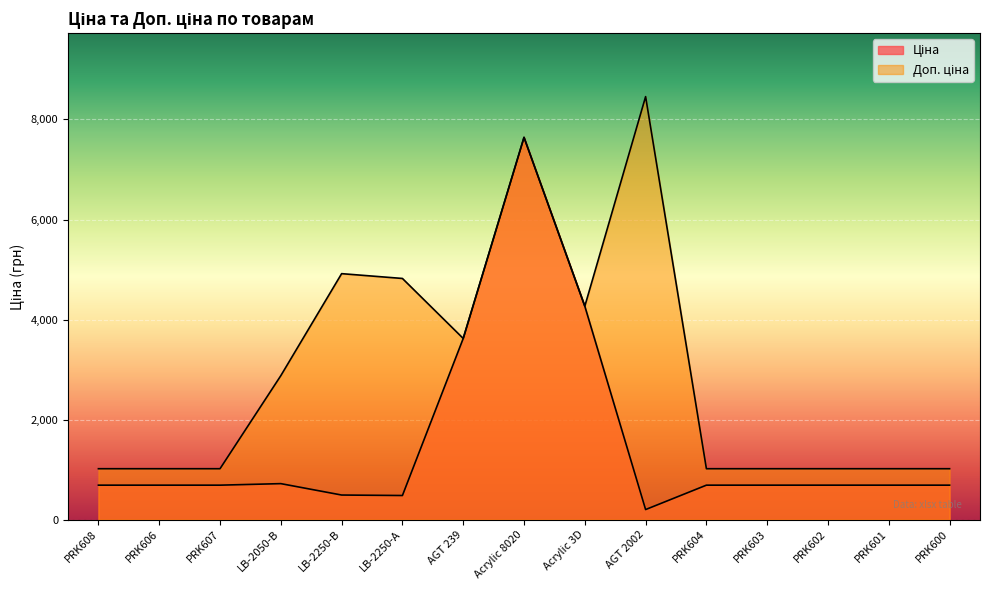

Between LB-2250-В and LB-2250-А, which series saw the biggest shift?

Доп. ціна